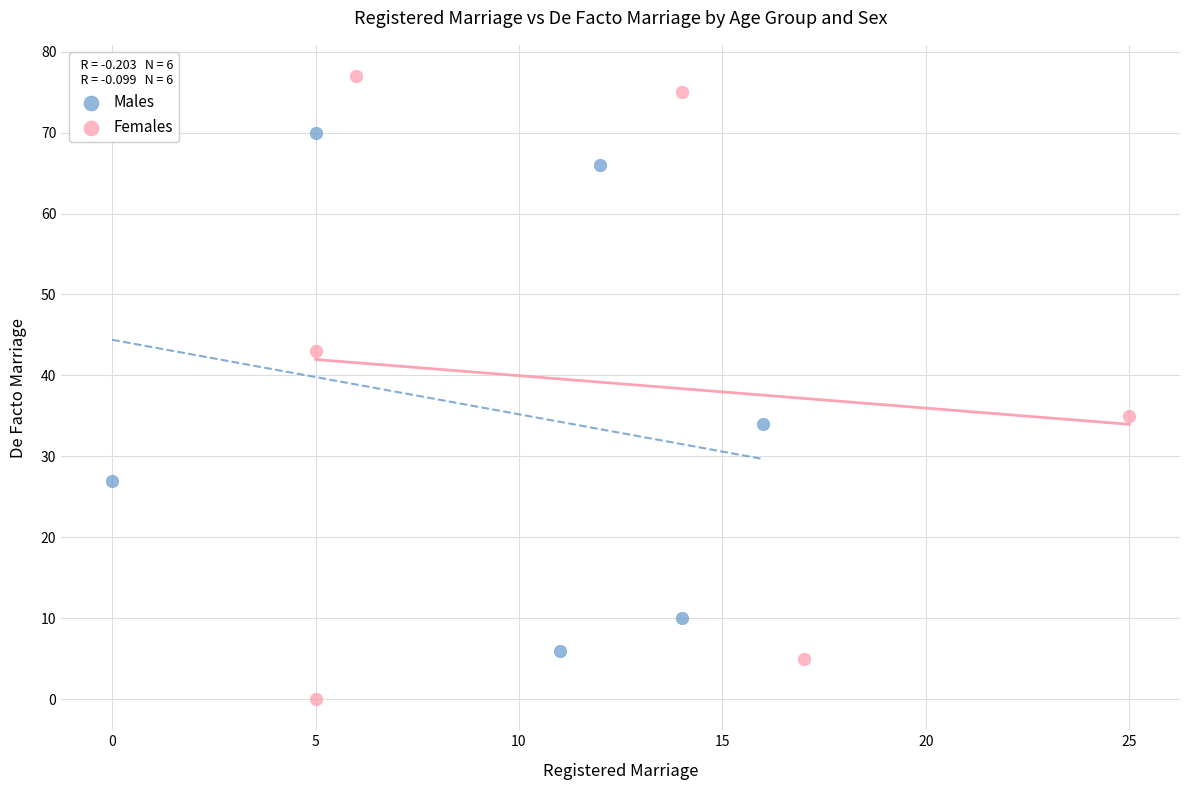

Which series has the widest spread of Y values?

Females